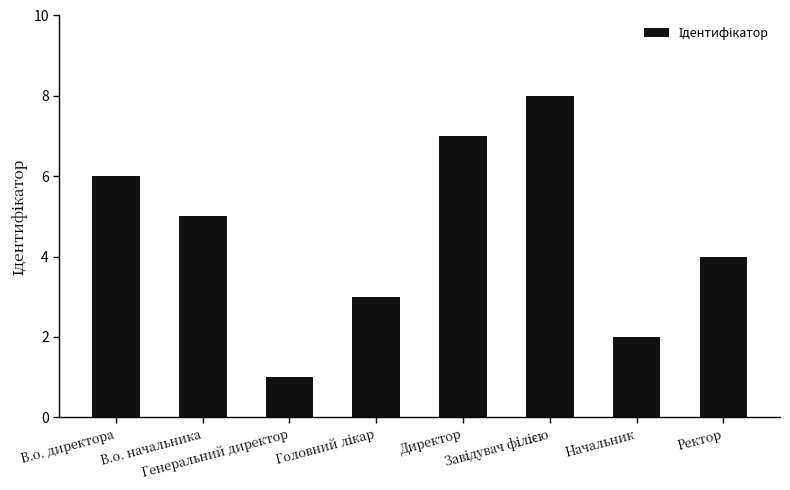

What is the sum of the values at Генеральний директор and Директор?

8